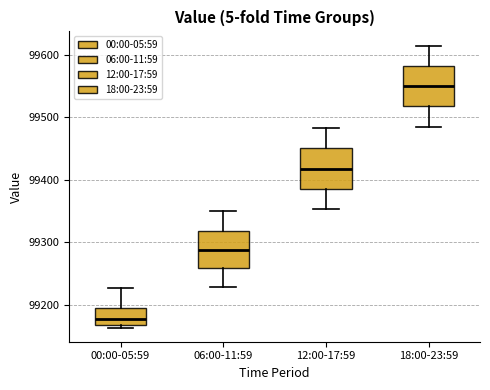

Reading left to right, transcribe this box plot: for each box, give where its median line is, the range the box spans, and where its two whiskers end, as read against the y-axis. The values are not printed on the chart, so give them approximately, as read against the axis.

00:00-05:59: median 99180, box 99170 to 99190, whiskers 99160 to 99230
06:00-11:59: median 99290, box 99260 to 99320, whiskers 99230 to 99350
12:00-17:59: median 99420, box 99390 to 99450, whiskers 99350 to 99480
18:00-23:59: median 99550, box 99520 to 99580, whiskers 99490 to 99620